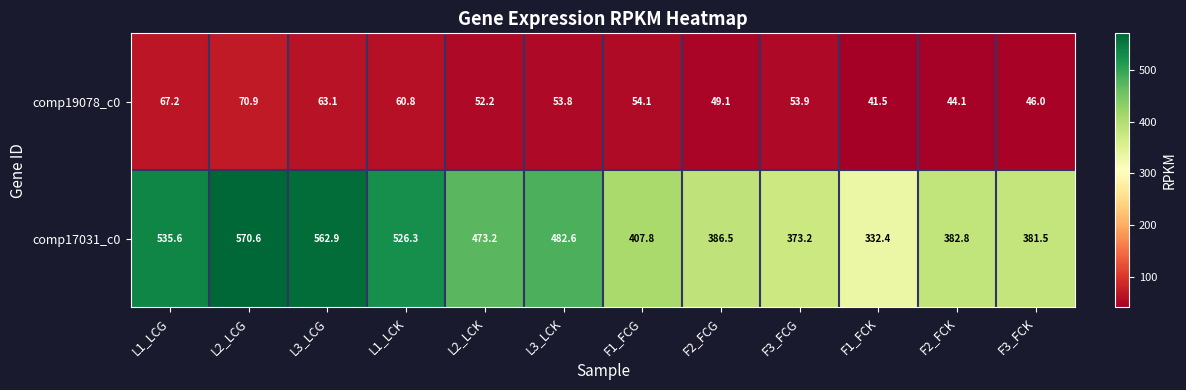

Reading right to left, list all the values displayed in this chart.

comp19078_c0: 46.0	44.1	41.5	53.9	49.1	54.1	53.8	52.2	60.8	63.1	70.9	67.2
comp17031_c0: 381.5	382.8	332.4	373.2	386.5	407.8	482.6	473.2	526.3	562.9	570.6	535.6